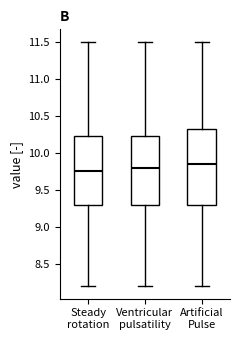

Which box is the tallest, from its lower edge to its upper edge?

Artificial Pulse